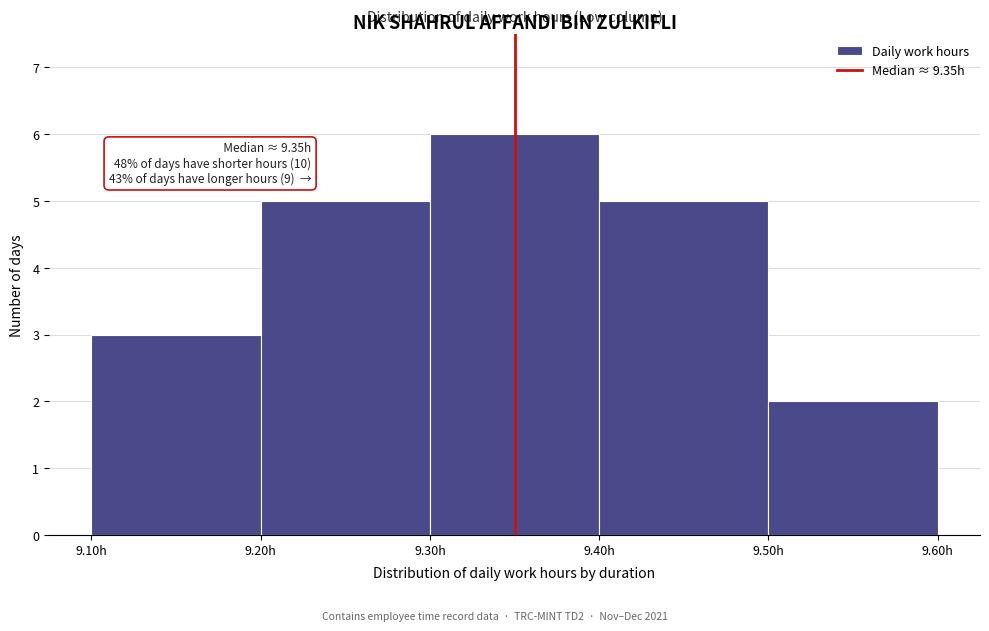

Over which range of the x-axis is the bar tallest?

9.3 to 9.4